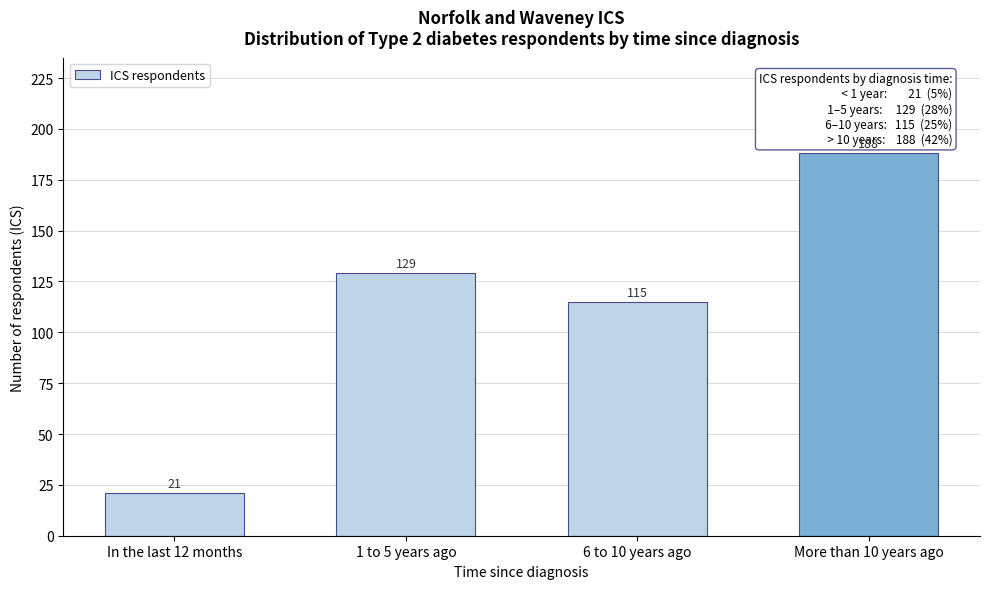

Reading left to right, list all the values displayed in this chart.

21	129	115	188